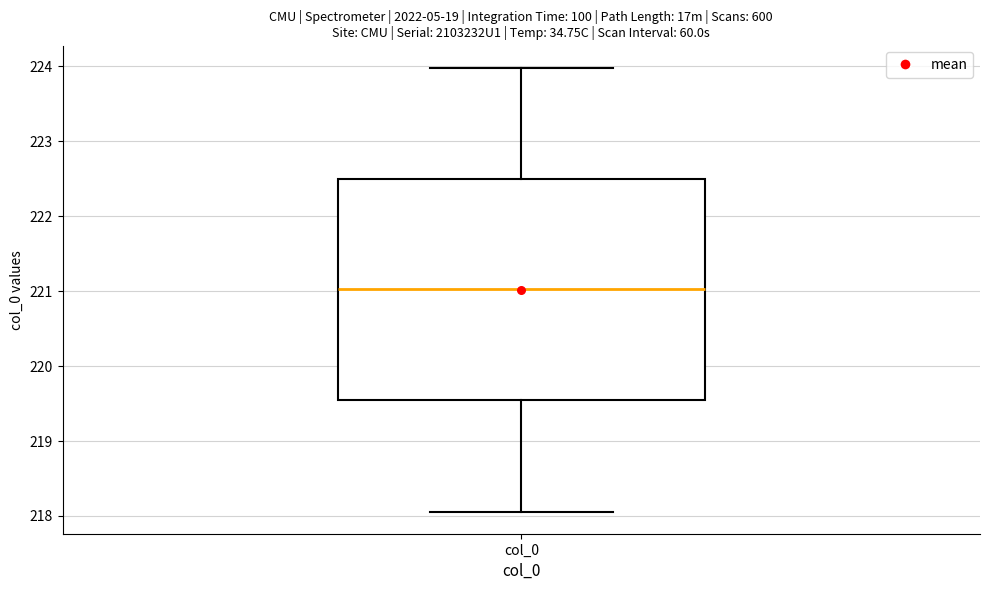

Read this box plot against the y-axis: the position of the median line, the range covered by the box, and the ends of both whiskers. The values are not printed on the chart, so give them approximately, as read against the axis.

median 221.0, box 219.5 to 222.5, whiskers 218.1 to 224.0